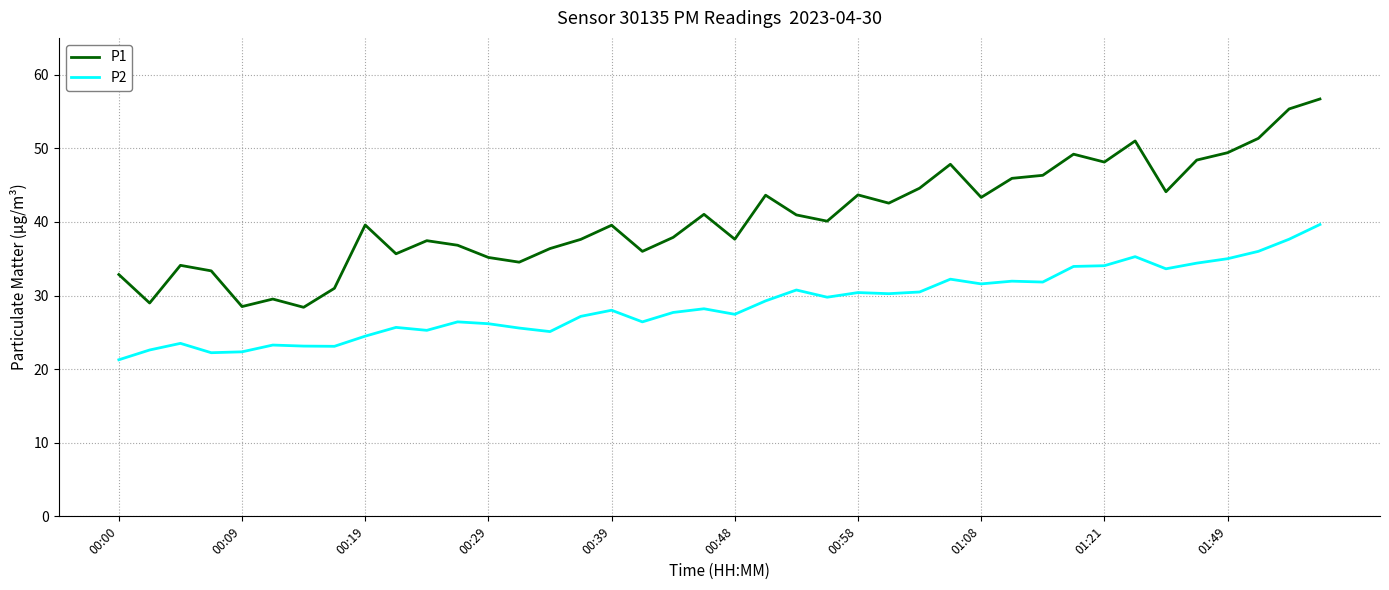

Does the chart display data point markers on the line(s)?

No